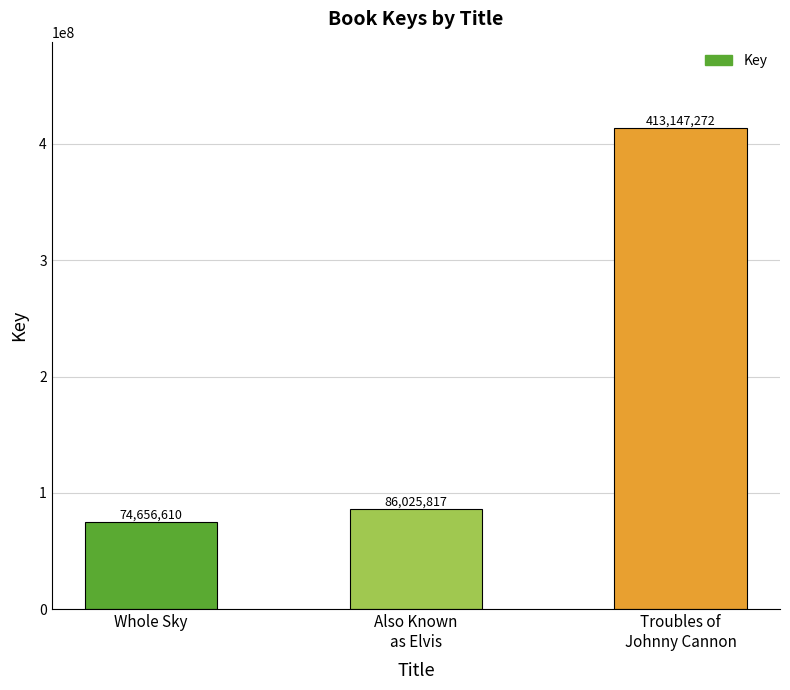

Reading right to left, what are all the values shown in this chart?

Troubles of
Johnny Cannon=413147272	Also Known
as Elvis=86025817	Whole Sky=74656610